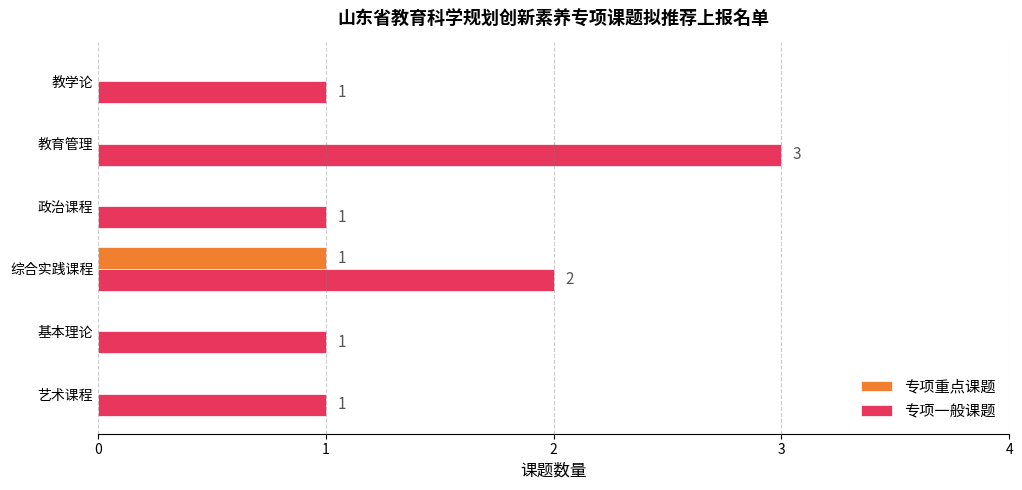

What is the sum of all 专项一般课题 values?

9